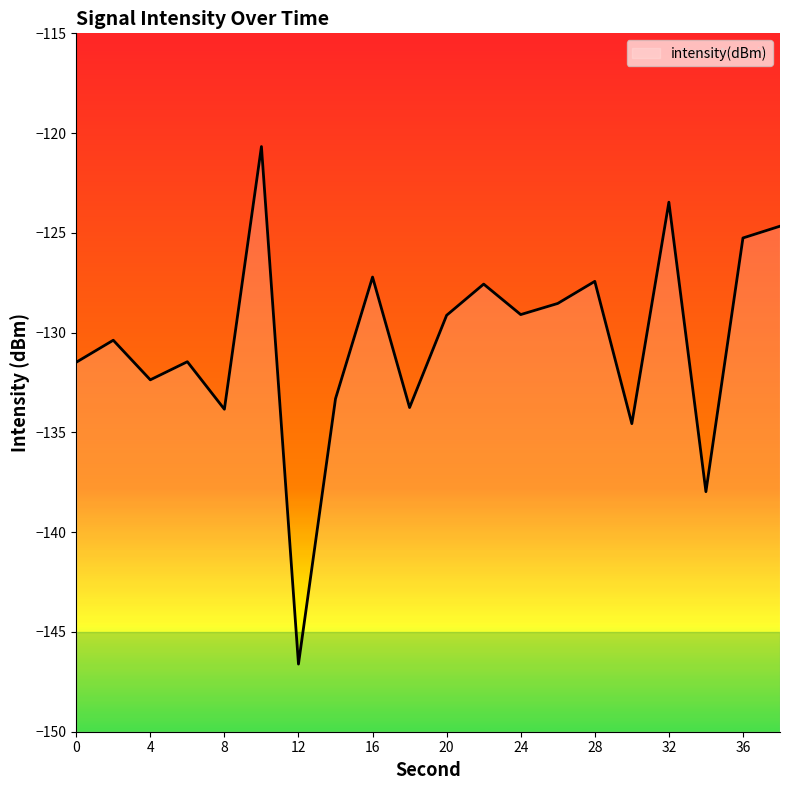

What is the difference between the second highest and minimum values?

23.1